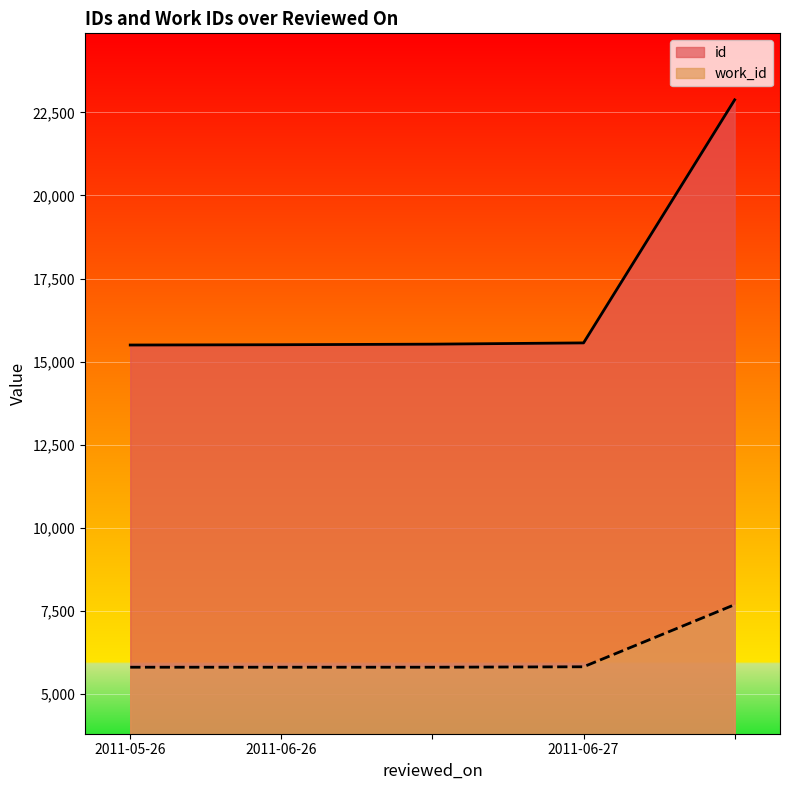

How many values in the id series exceed 15528?

2